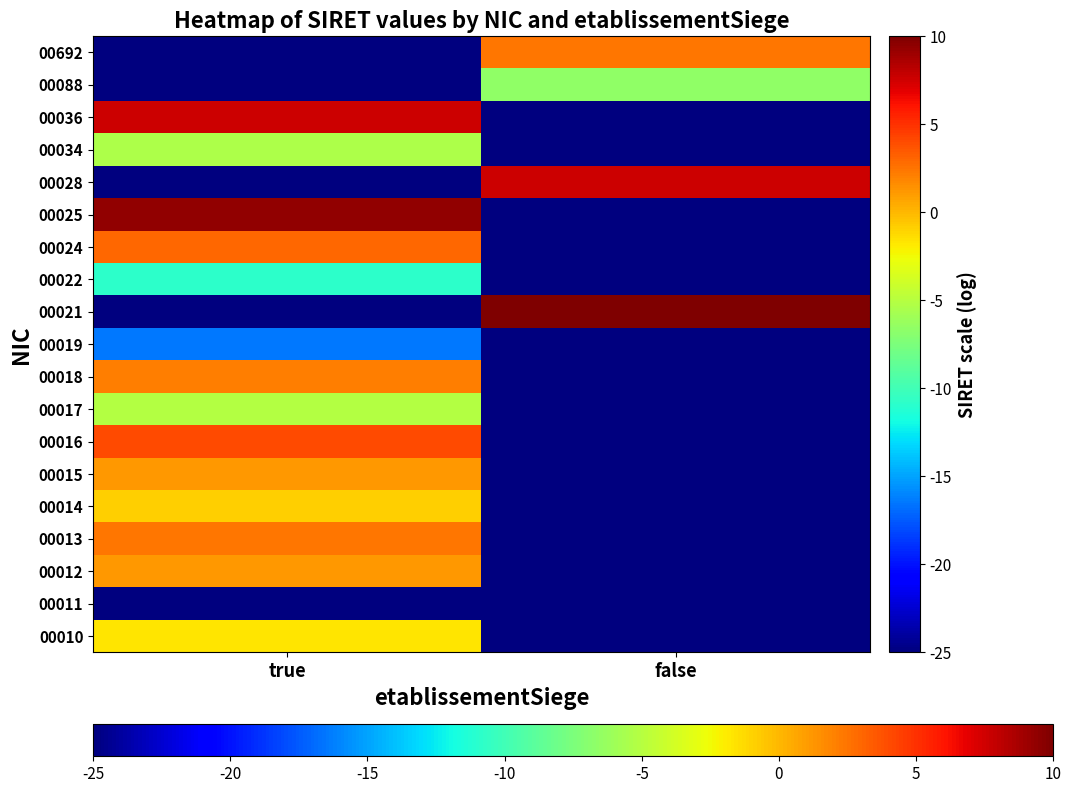

What is the smallest value displayed?

-25.0